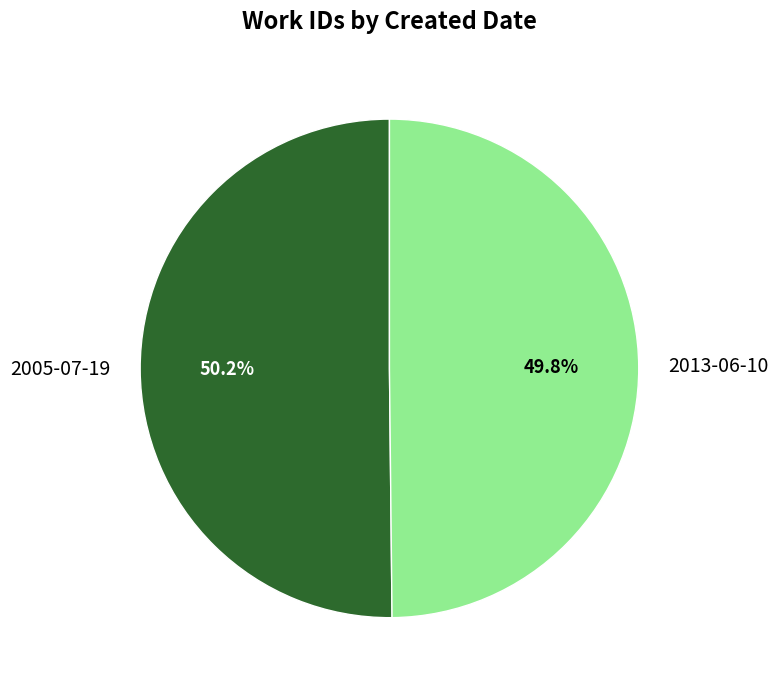

Count the number of slices in the pie.

2